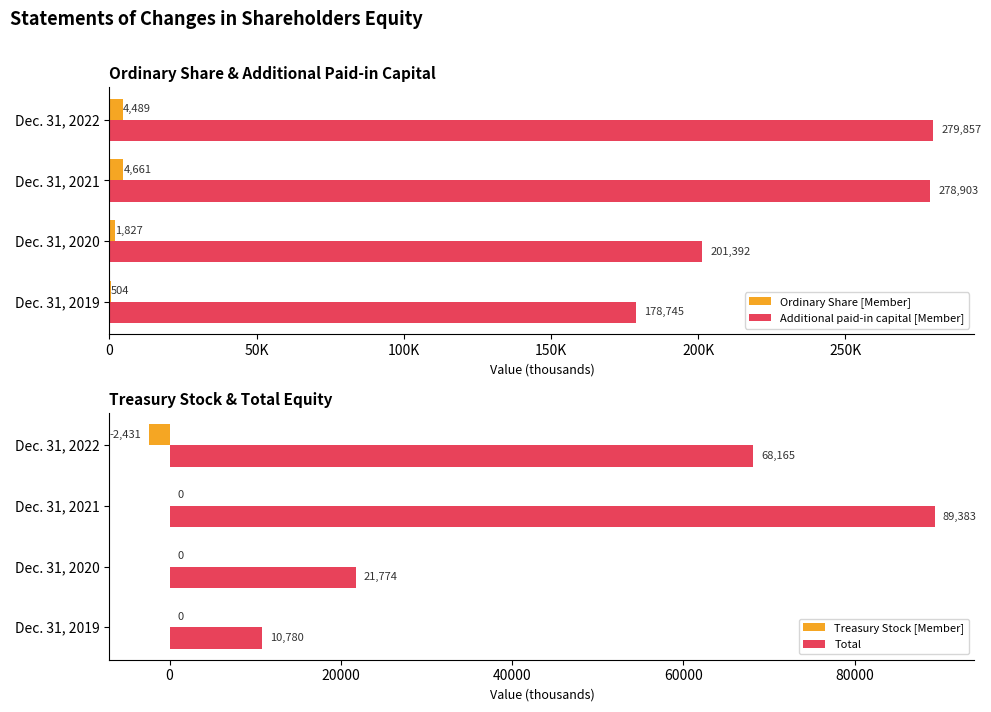

The Treasury Stock [Member] series shows 0 at Dec. 31, 2019. True or false?

True